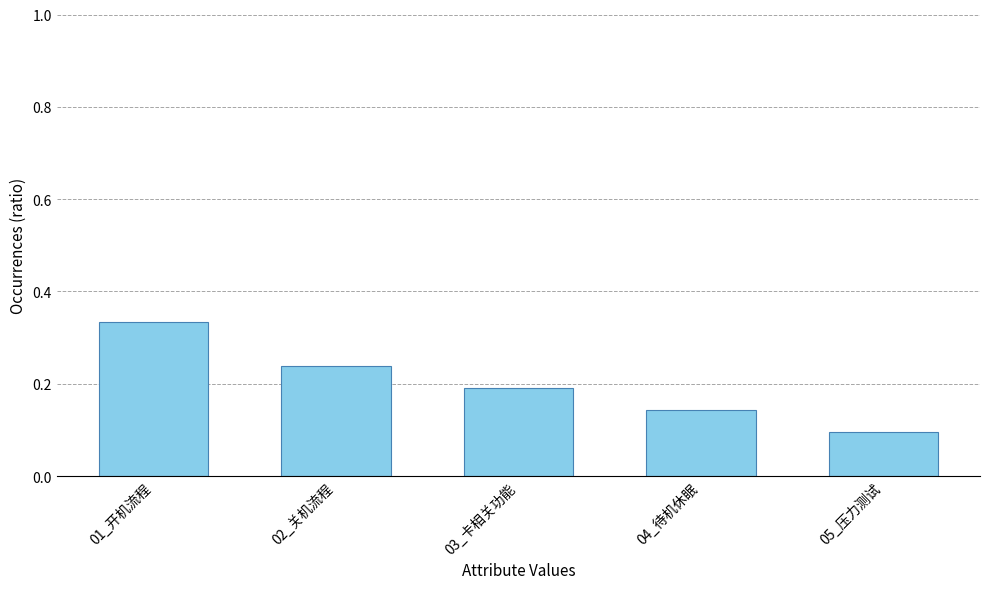

What position from the right is 01_开机流程?

5